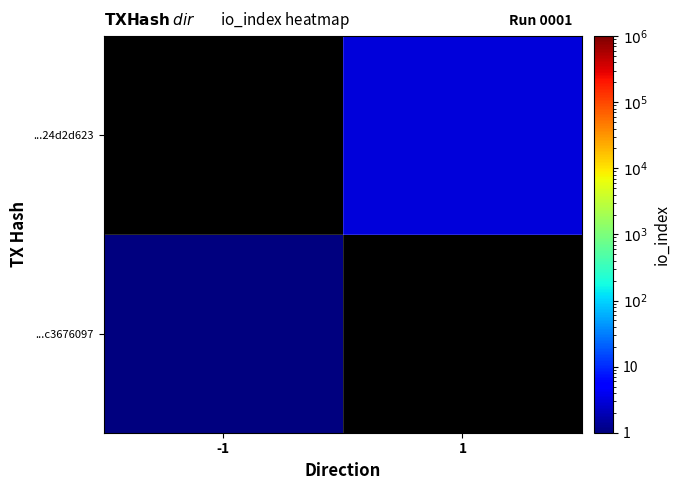

What is the greatest value displayed?

3.0